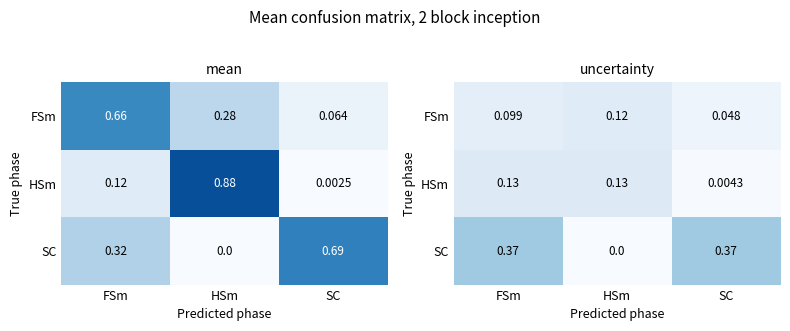

Between FSm and HSm, which is larger?

HSm